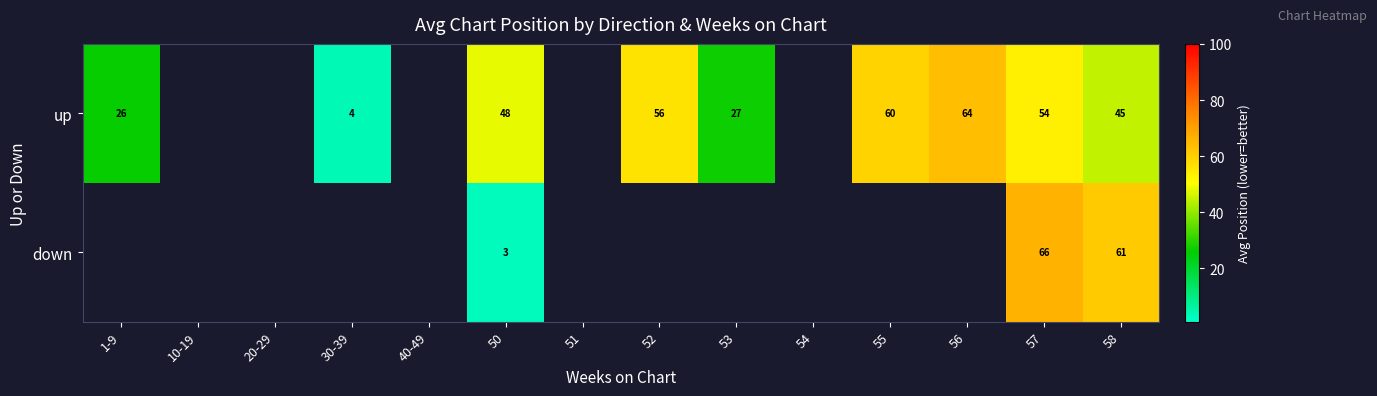

The down series shows 82.7 at 58. True or false?

False